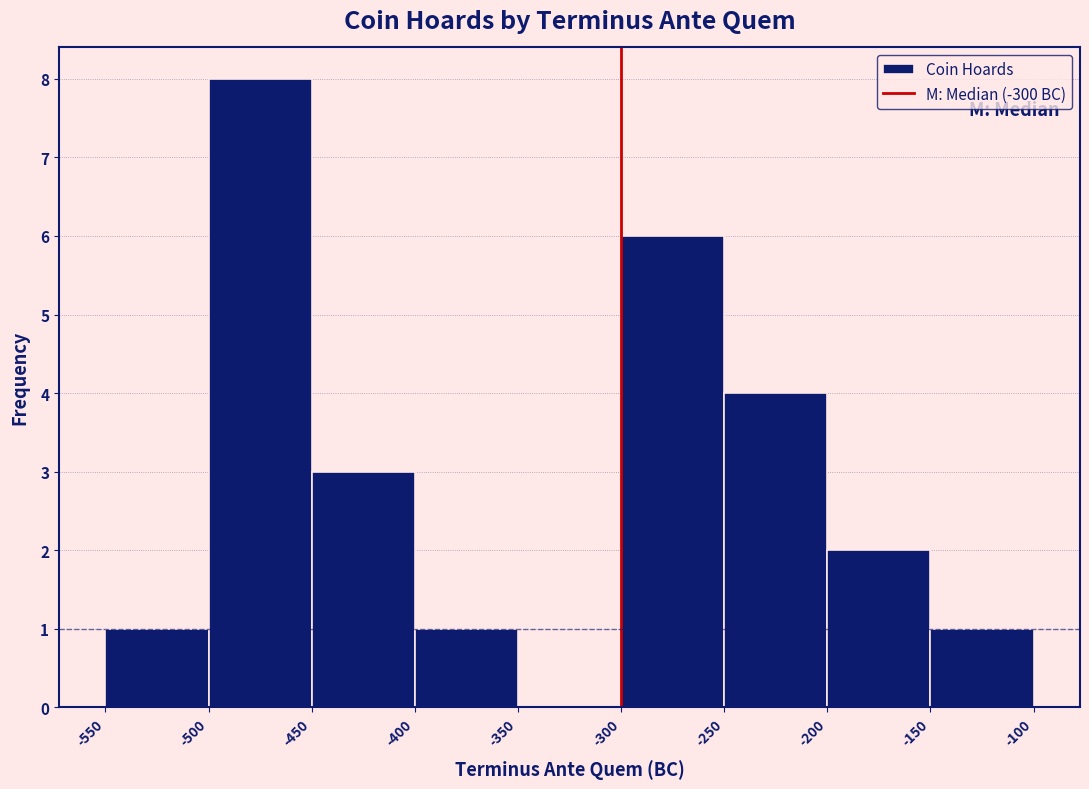

Which range on the x-axis has the tallest bar?

-500 to -450